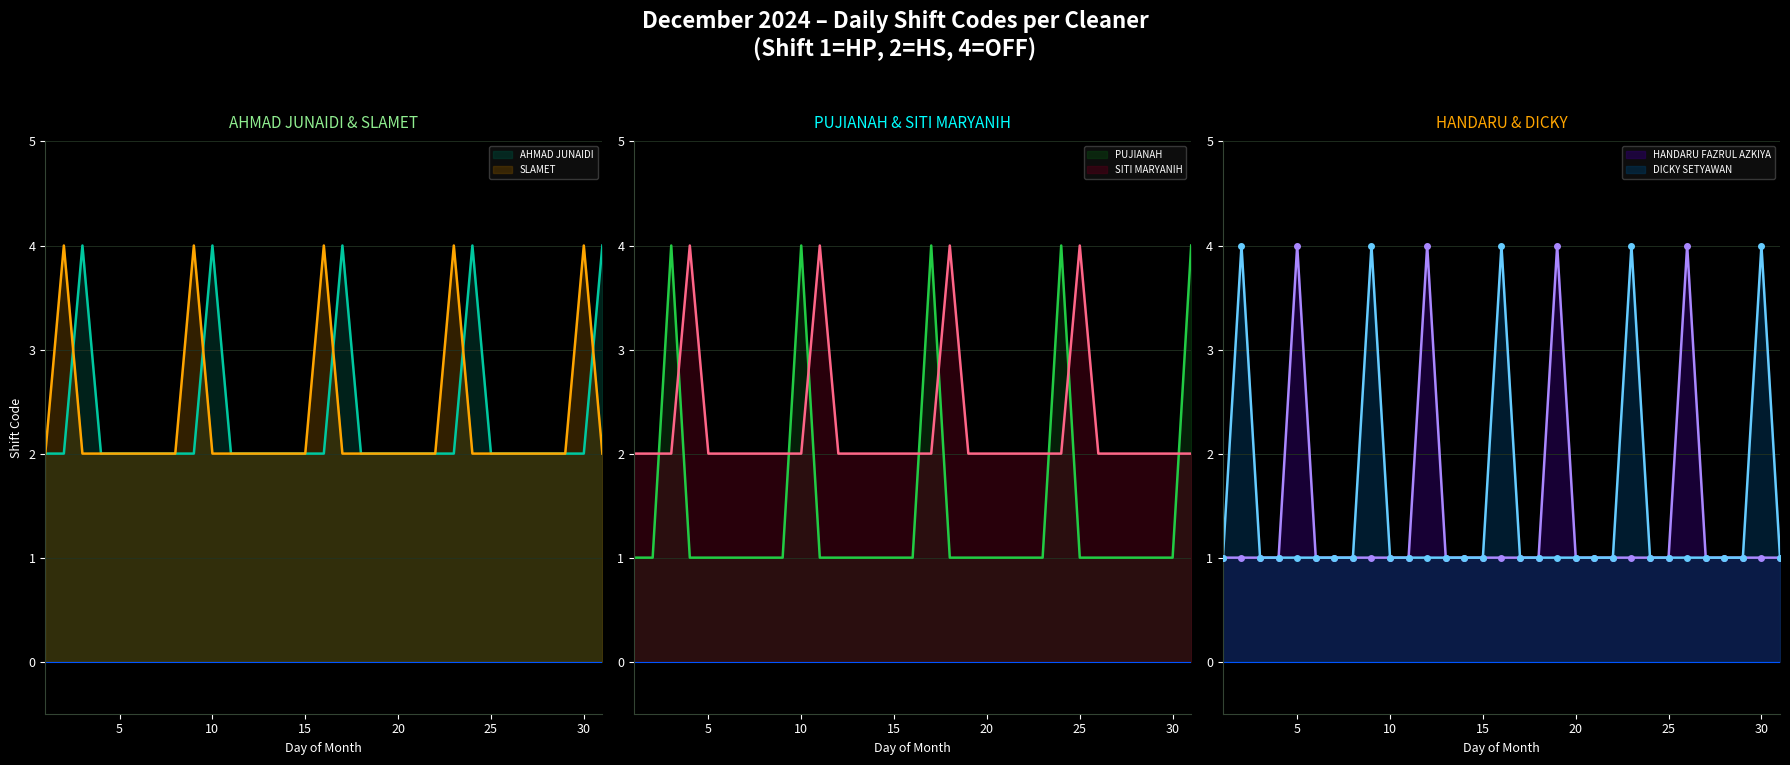

At which category does SITI MARYANIH reach its first local peak?

4